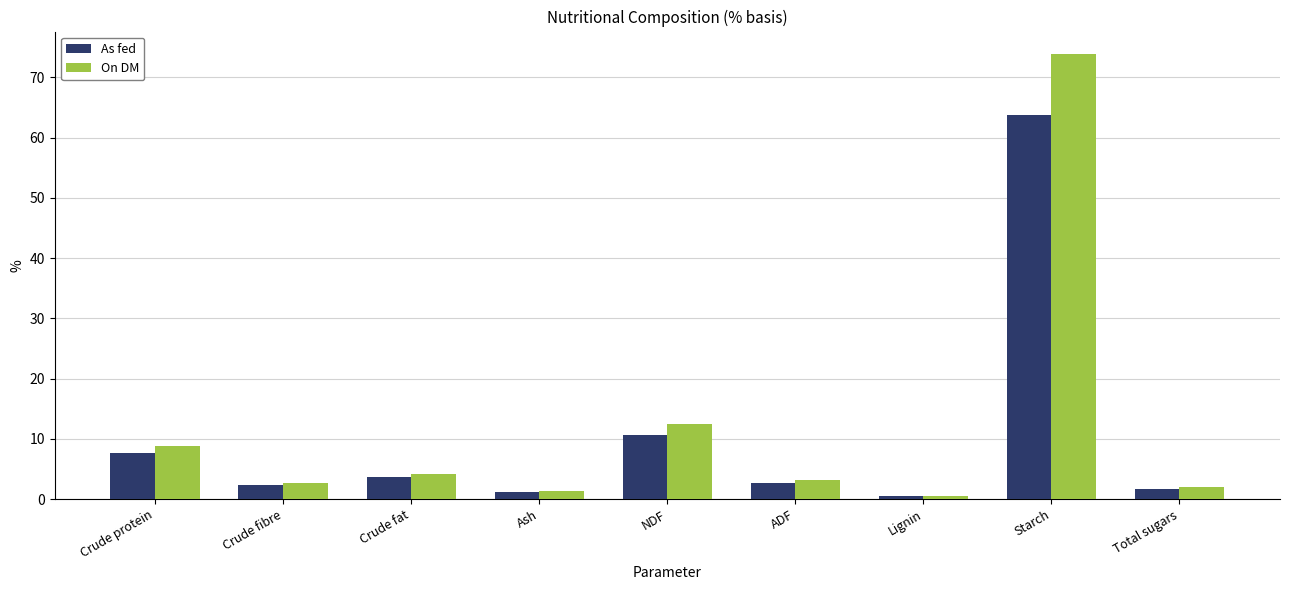

Which category has the lowest value in the As fed series?

Lignin